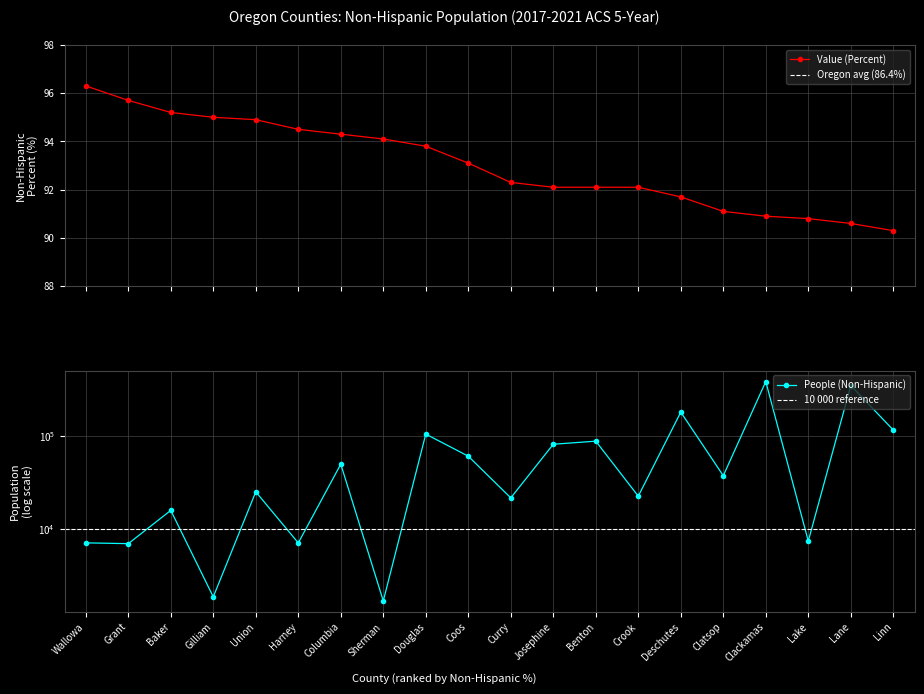

True or false: People (Non-Hispanic) has more than 0 interior local peaks.

True